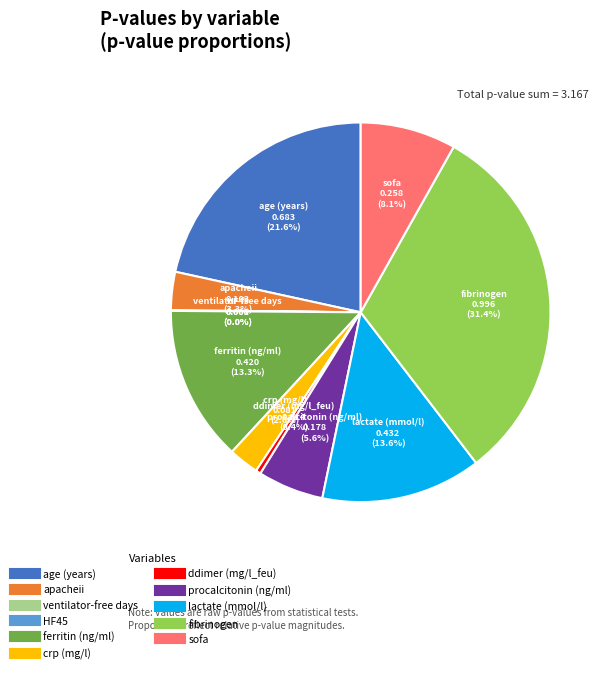

Is the sum of apacheii and crp (mg/l) greater than half?

No